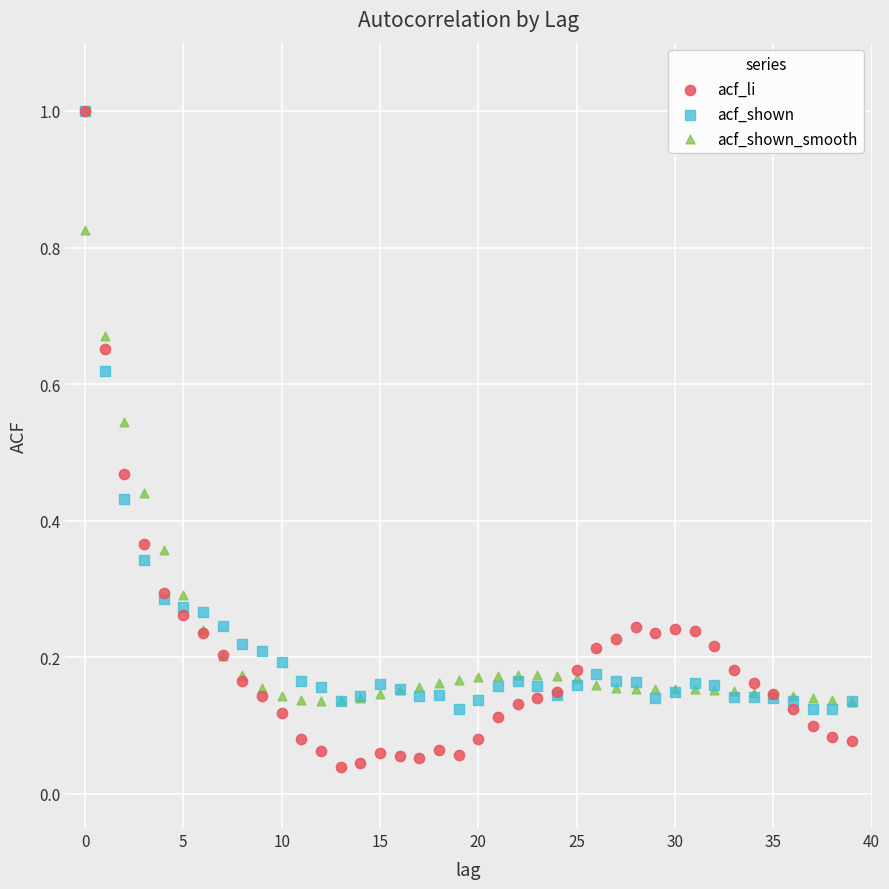

What are all the series names shown in the legend?

acf_li, acf_shown, acf_shown_smooth